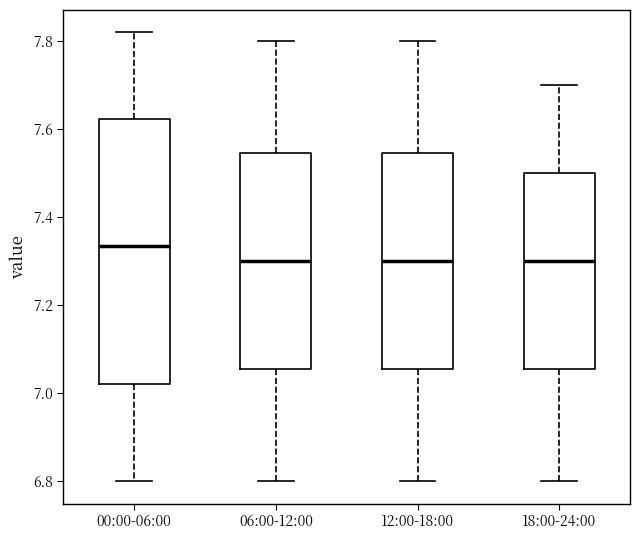

Which box is the tallest, from its lower edge to its upper edge?

00:00-06:00